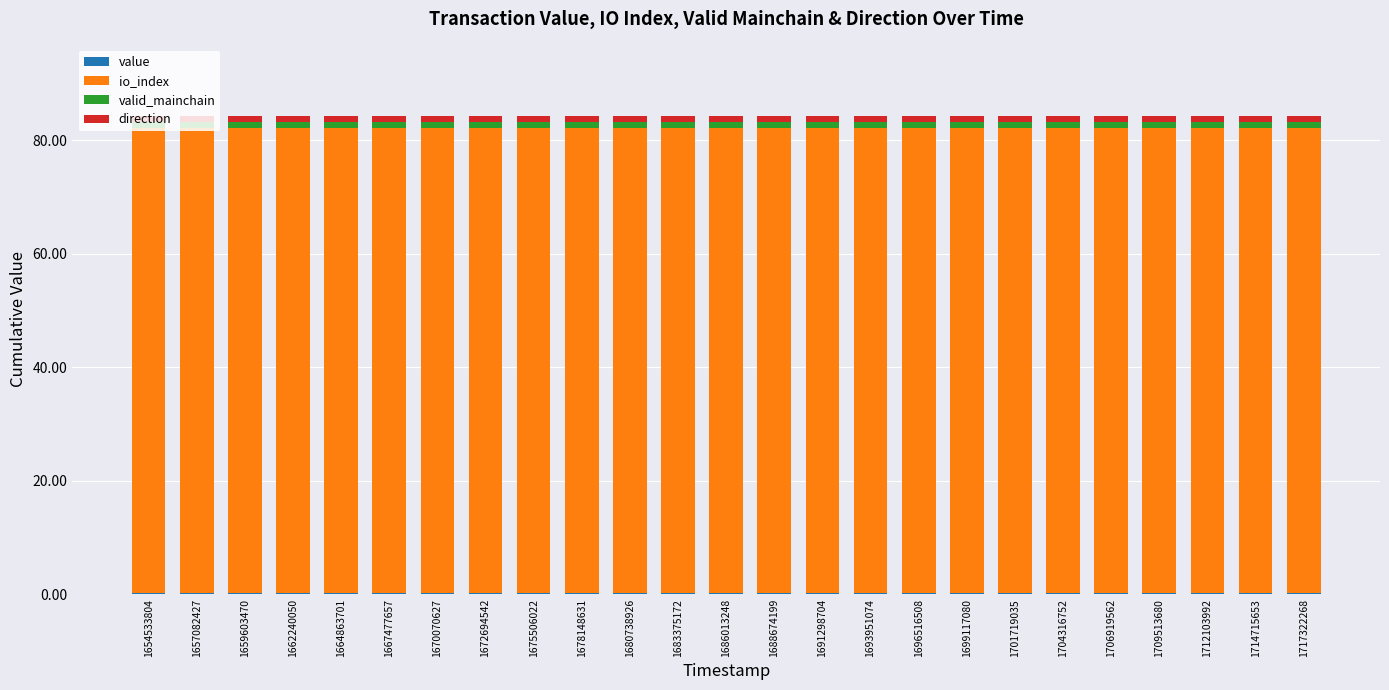

The value series shows 0.3 at 1686013248. True or false?

False